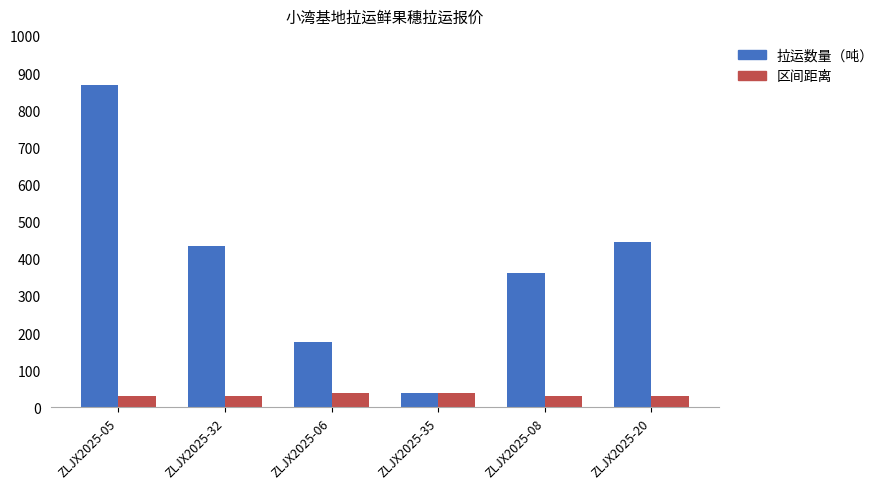

How many groups of bars are there?

6